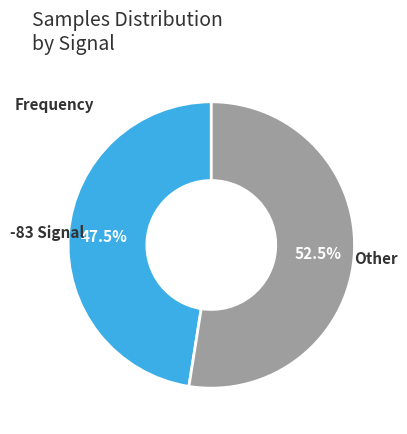

Between Other and -83 Signal, which is larger?

Other